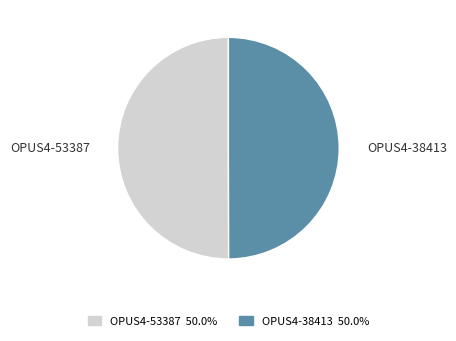

What is the ratio of the value at OPUS4-53387 to the value at OPUS4-38413?

1.0